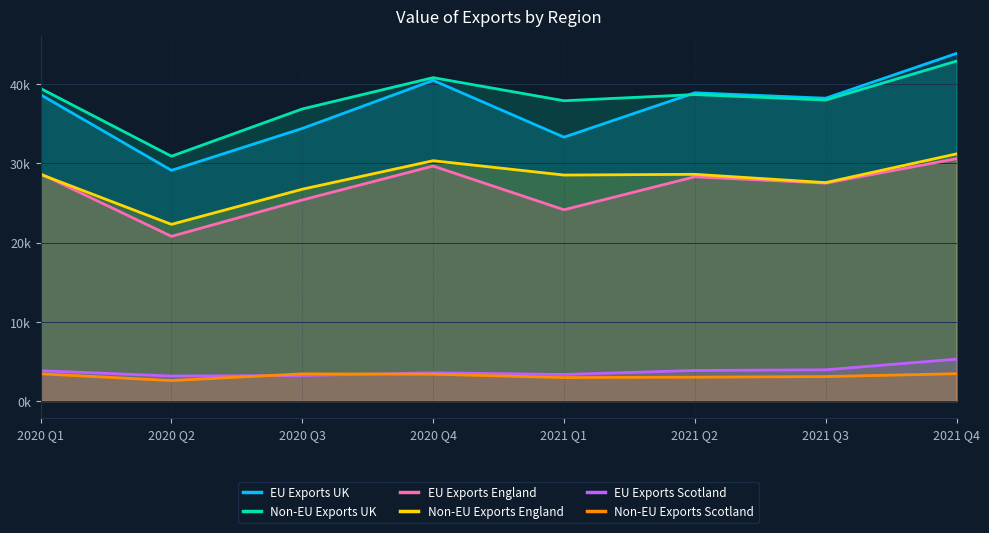

Which series has the largest total across all categories?

Non-EU Exports UK